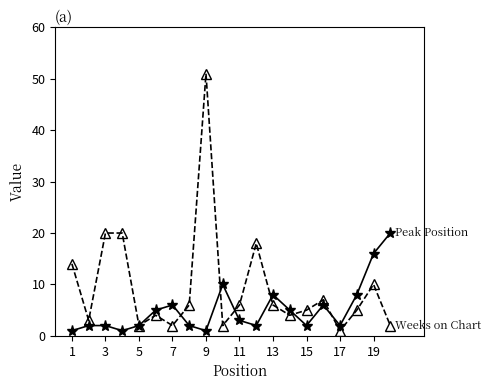

What is the maximum value shown in the chart?

51